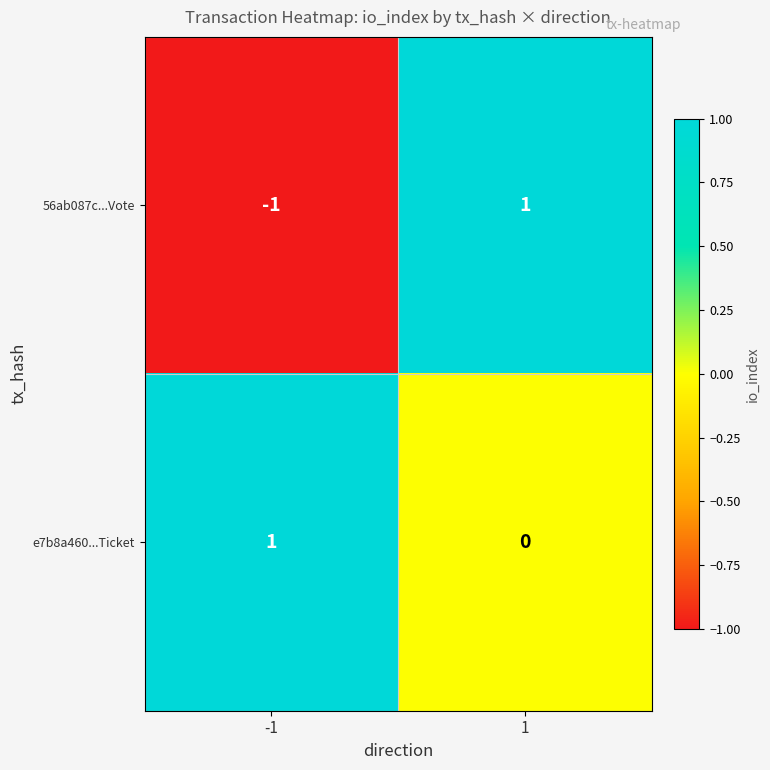

How many values in 56ab087c...Vote are above zero?

1